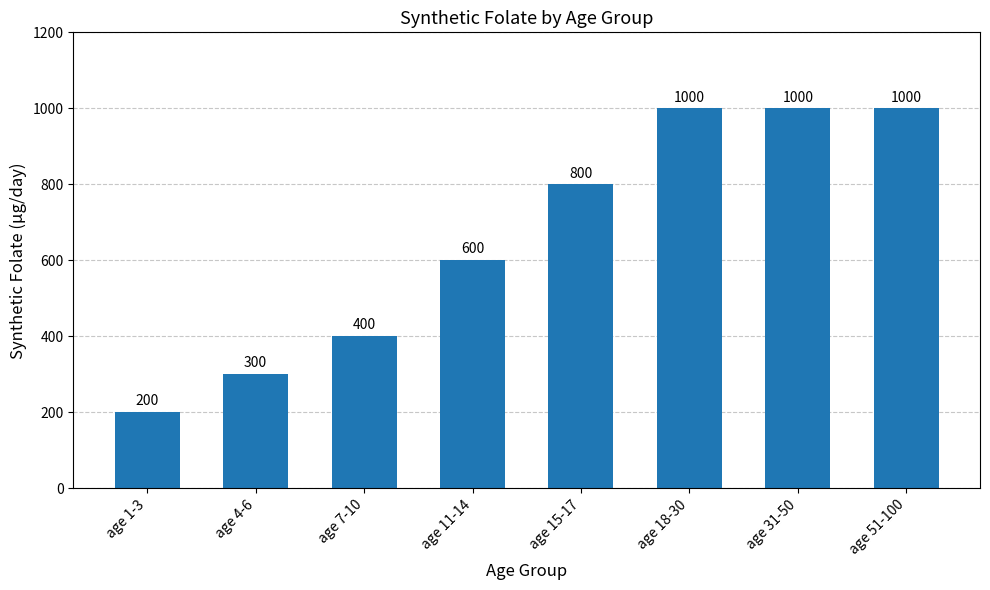

How many bars are there in total?

8